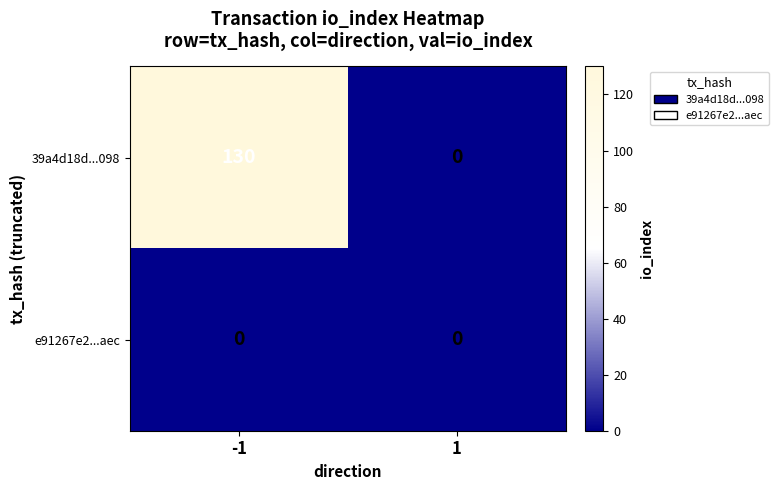

What is the highest value of the 39a4d18d...098 series?

130